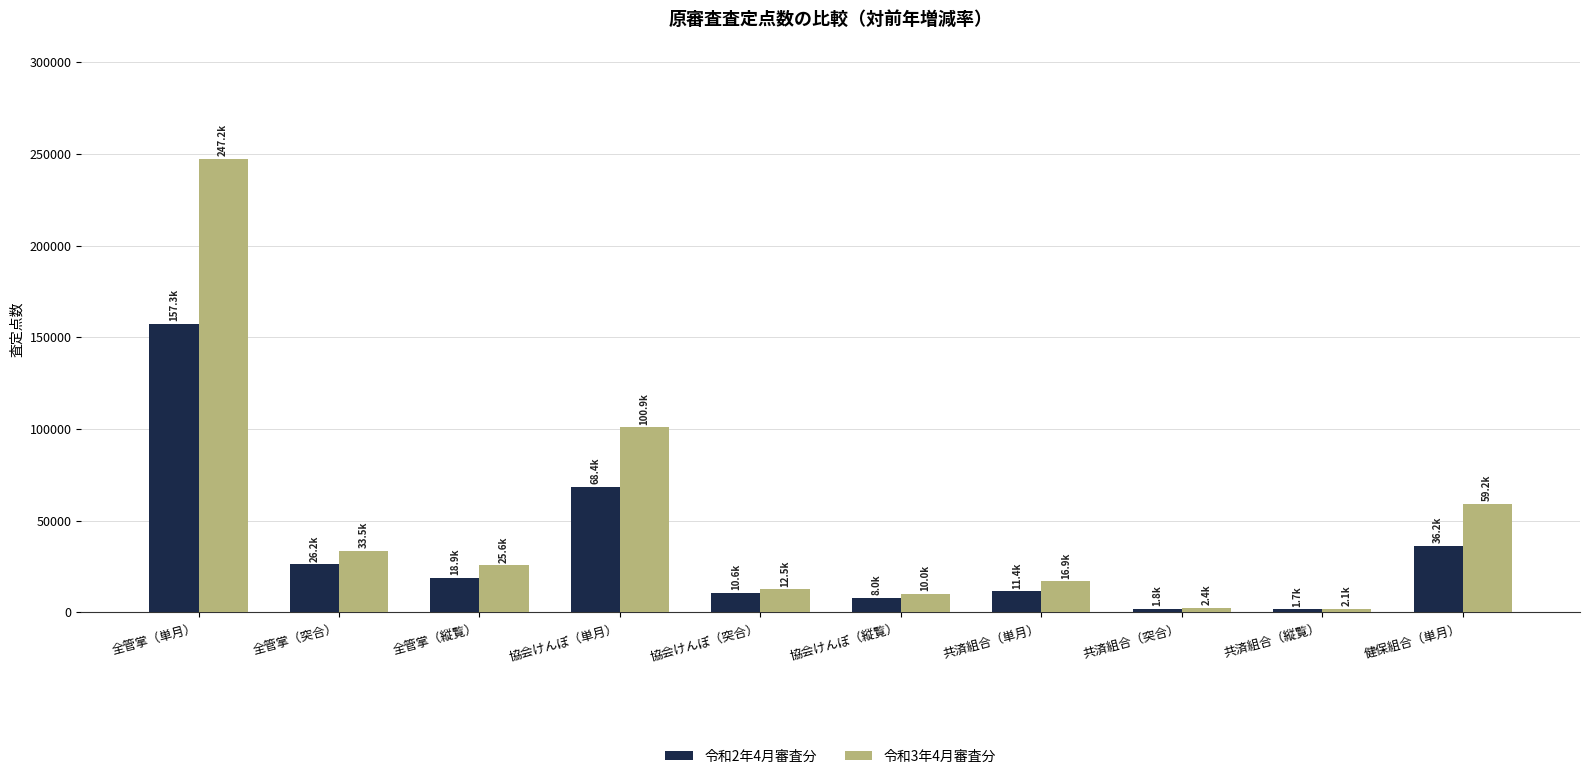

Which category has the highest value across all series?

全管掌（単月）